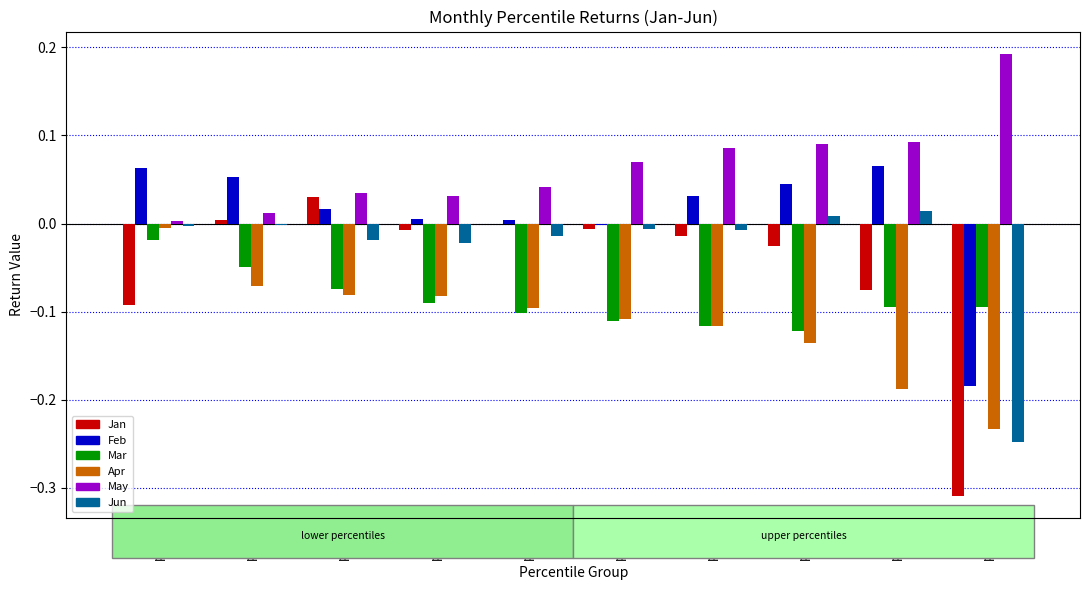

What is the total value across all series at pct95?

-0.9